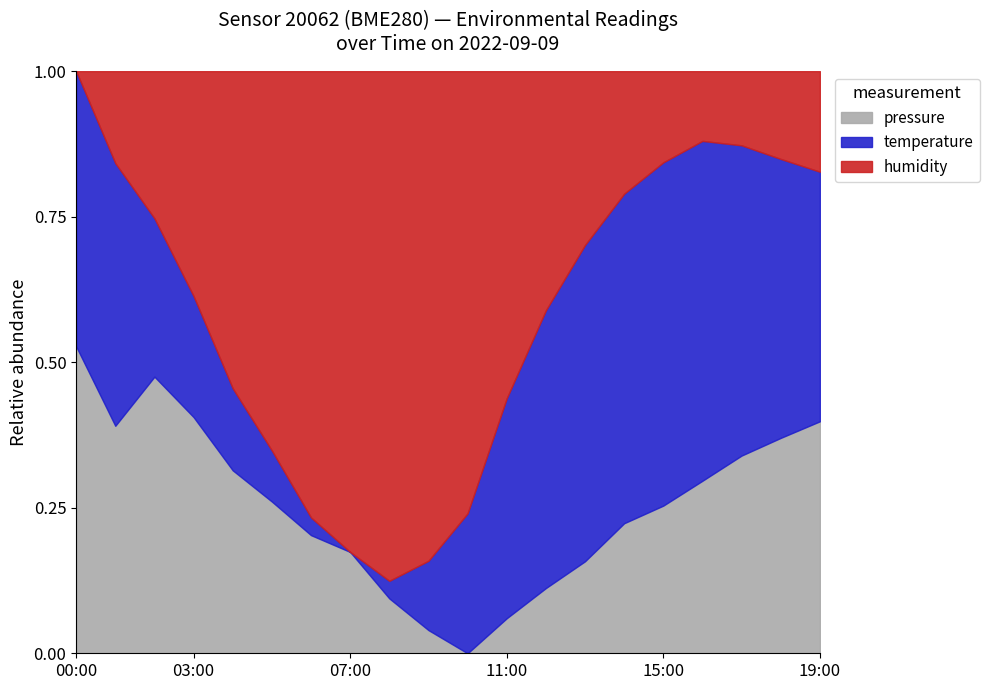

How many positive values does the pressure_line series have?

19